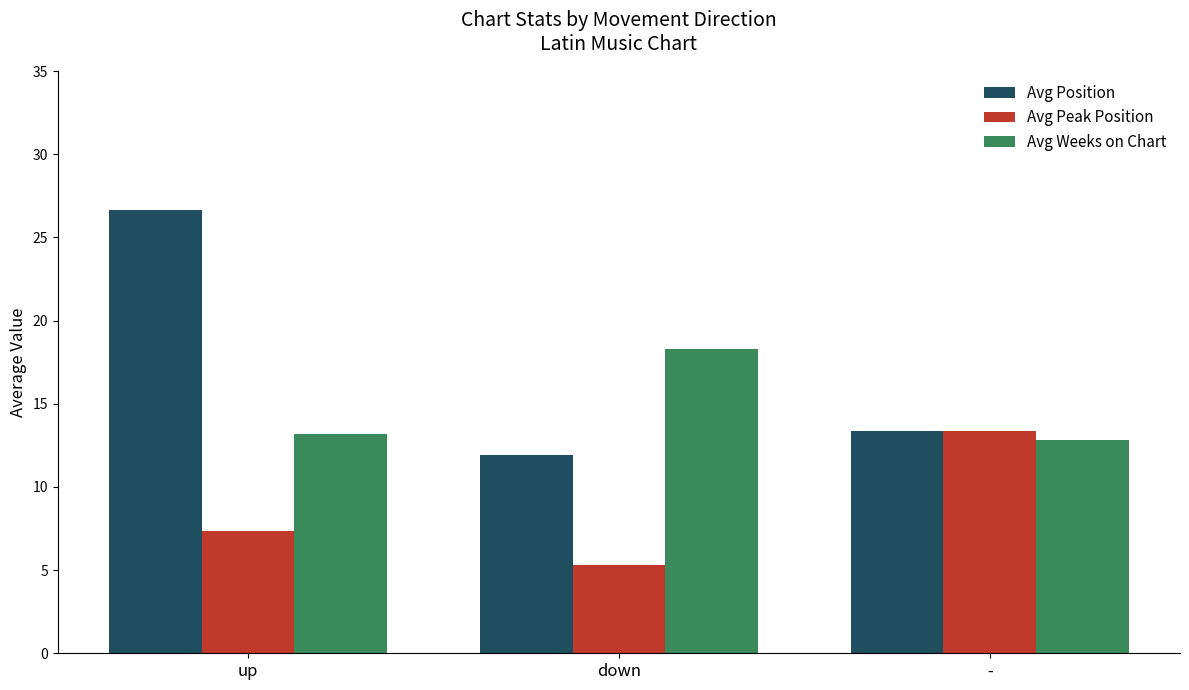

Rank the series by their average value, from highest to lowest.

Avg Position, Avg Weeks on Chart, Avg Peak Position